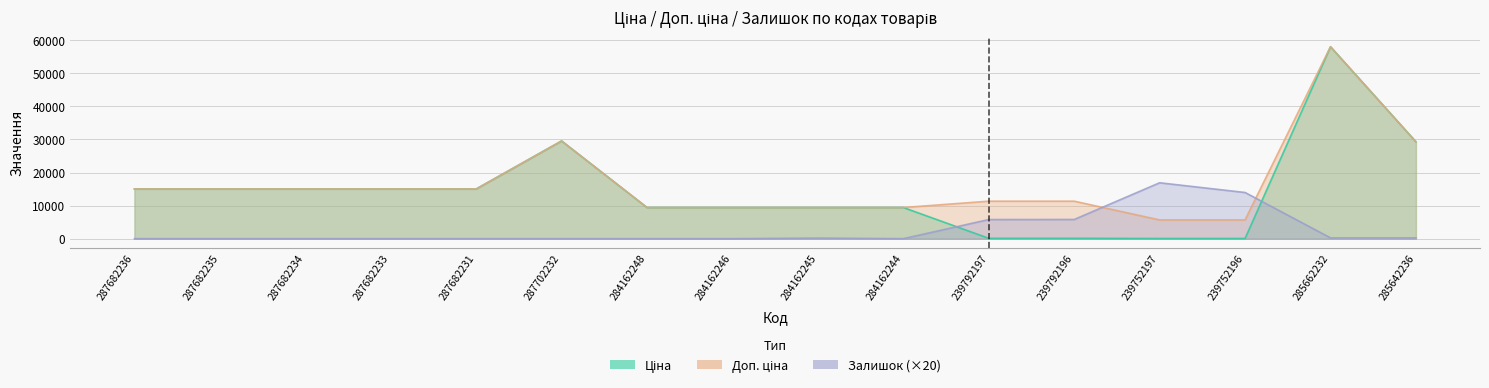

What position from the right is 287682231?

12